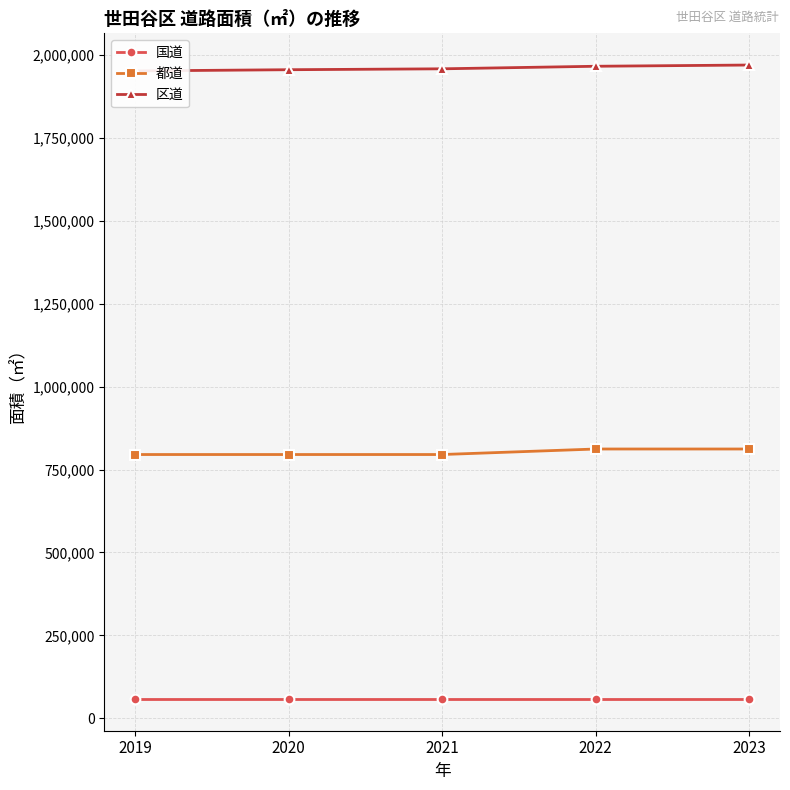

True or false: 国道 has more than 2 interior local peaks.

False